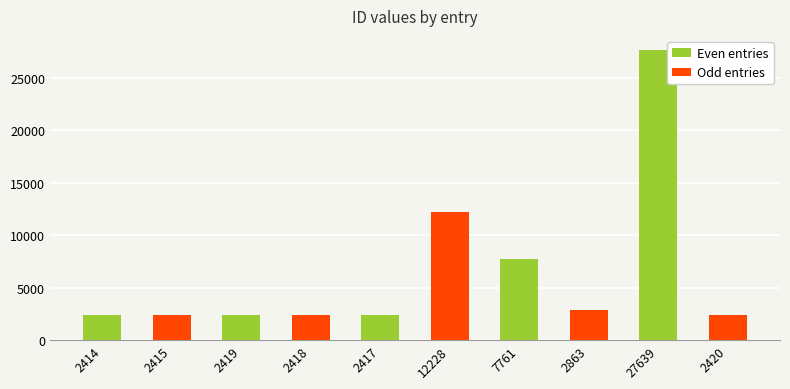

At which category does the chart reach its peak across all series?

27639